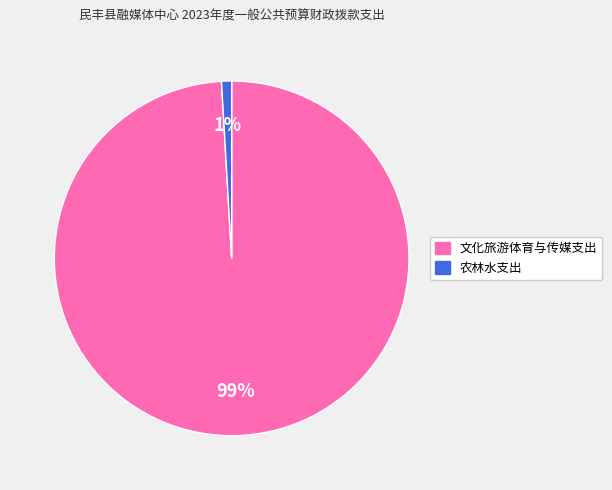

Which has a higher value, 文化旅游体育与传媒支出 or 农林水支出?

文化旅游体育与传媒支出